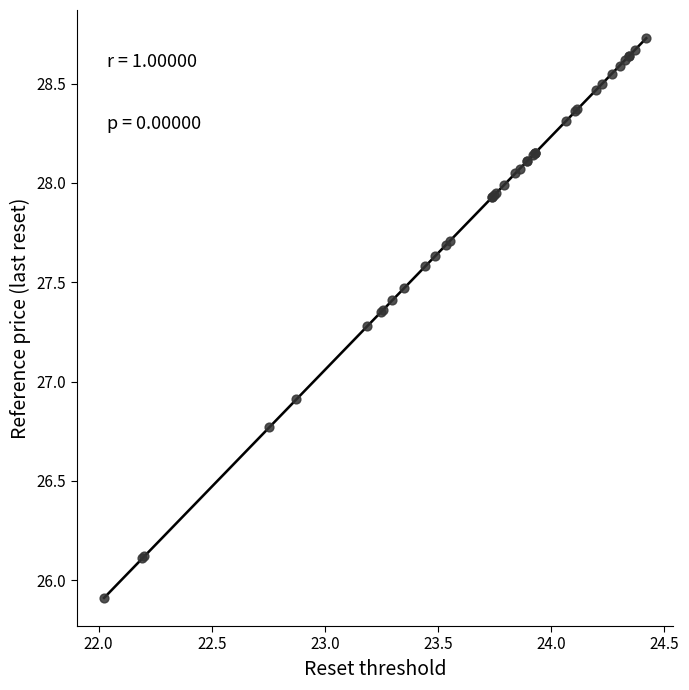

What Y value in the scatter plot is closest to 27?

26.9